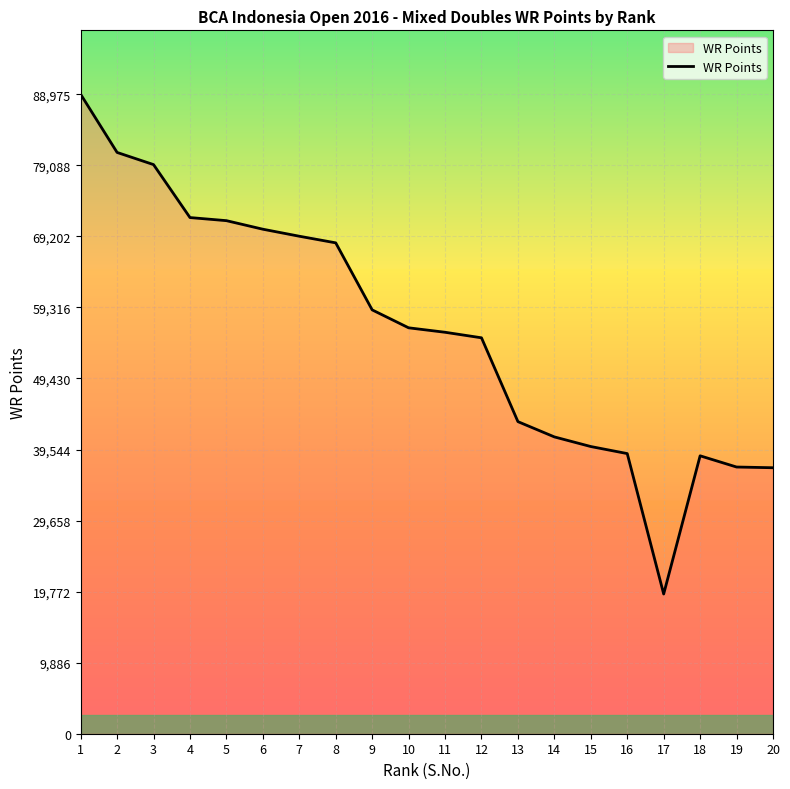

What is the change in value from 3 to 17?

-59750